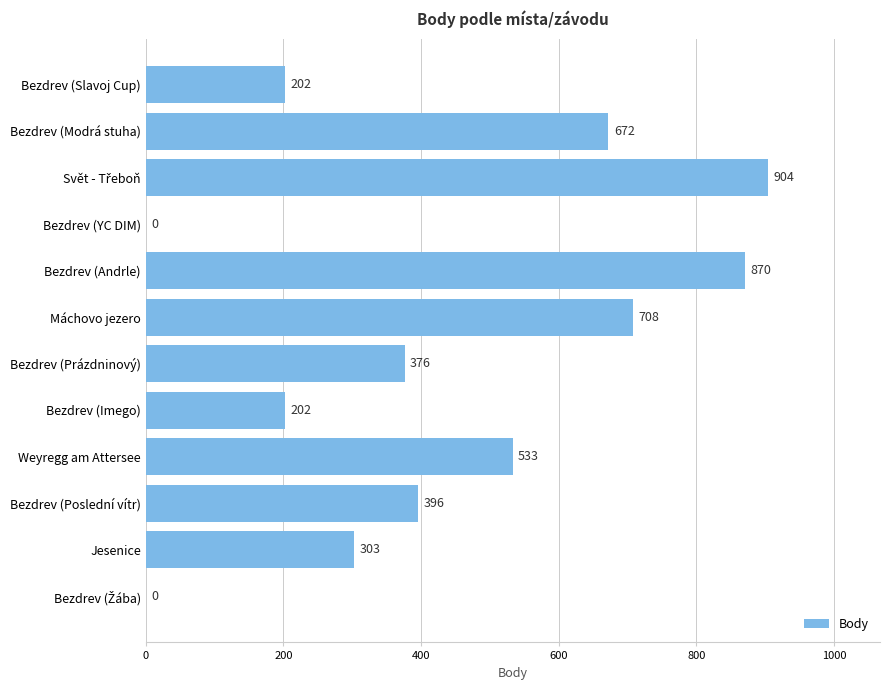

True or false: the data shows 172 at Weyregg am Attersee.

False